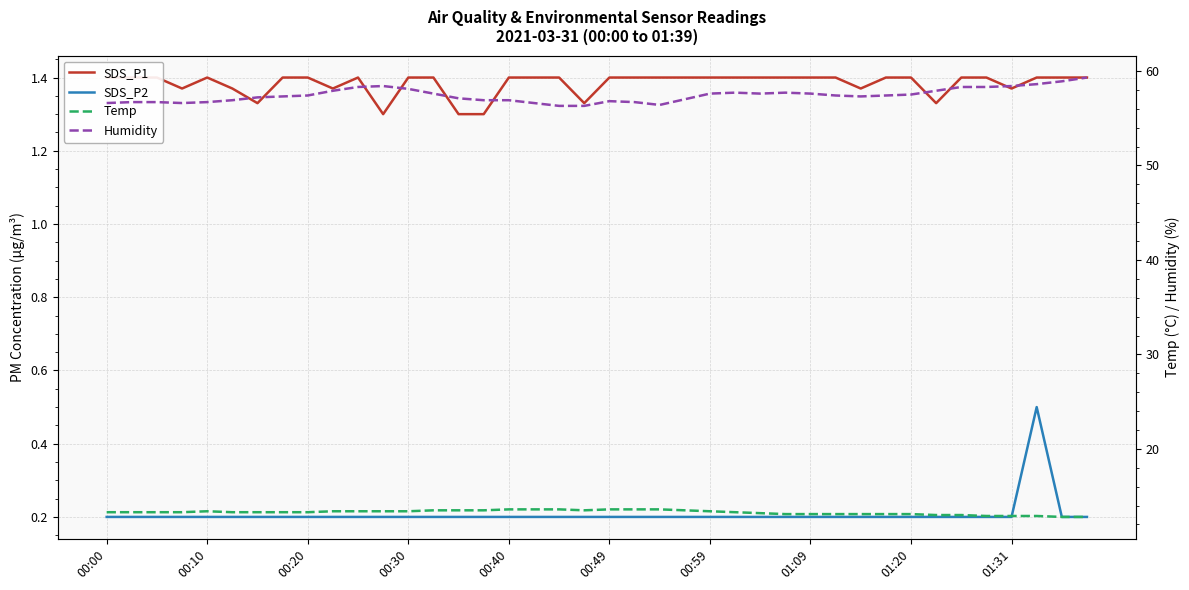

Which series has the largest total across all categories?

Humidity